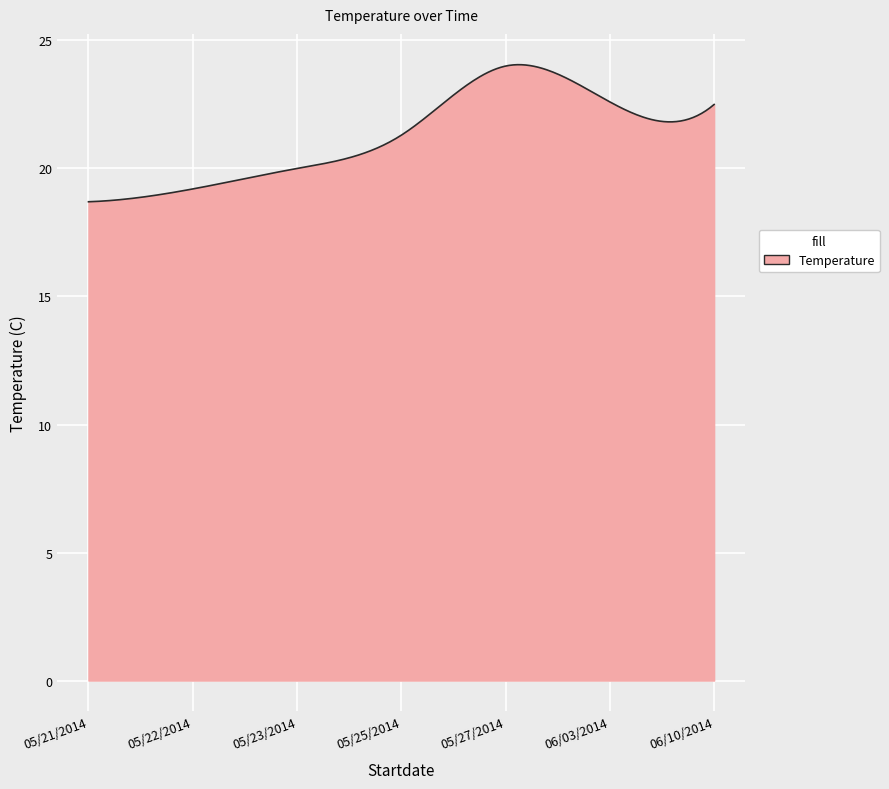

What is the smallest value displayed?

18.7